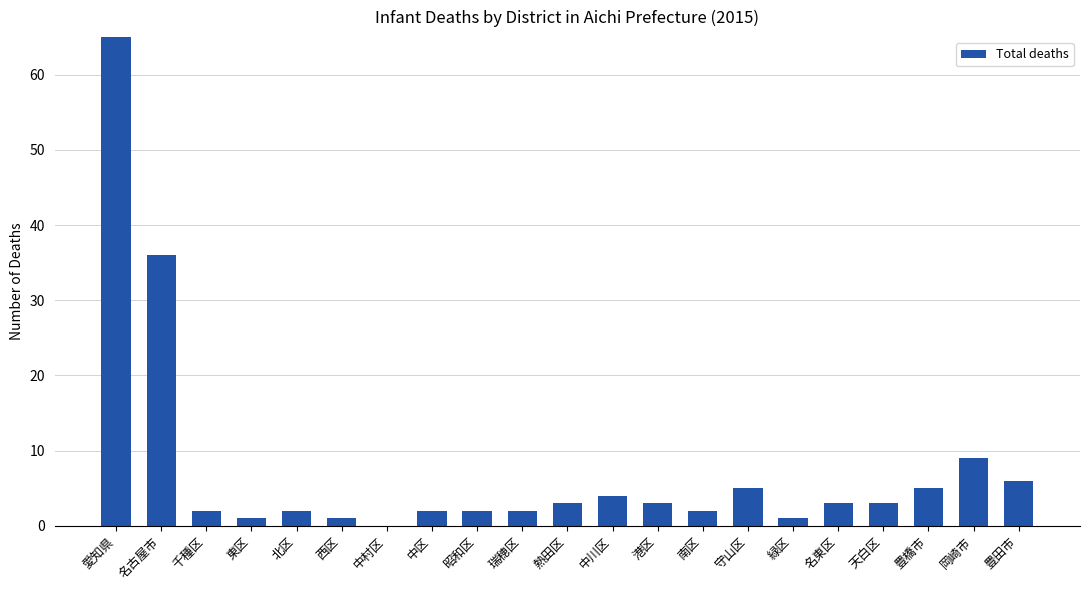

Where does the data first go above 3?

愛知県